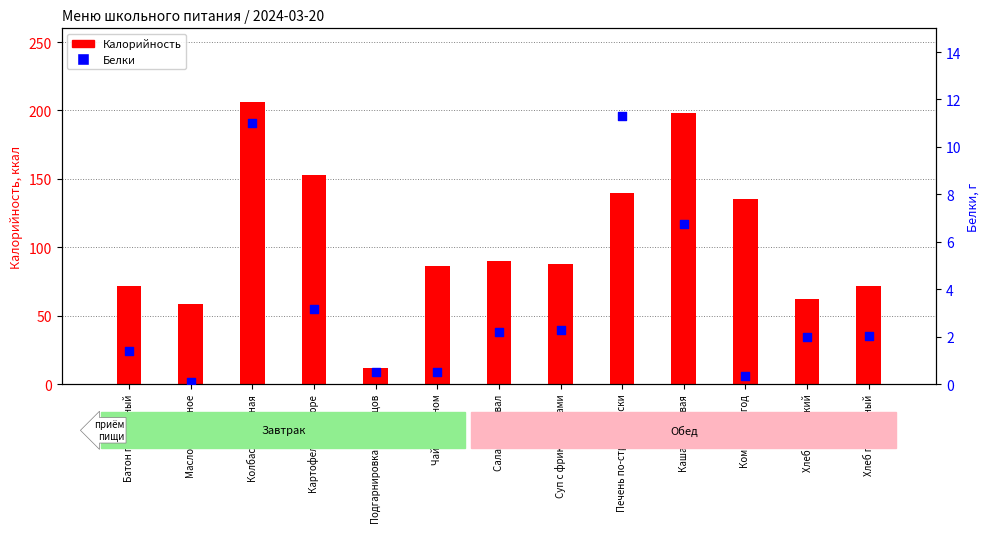

What is the total value across all series at Хлеб пшеничный?

73.4